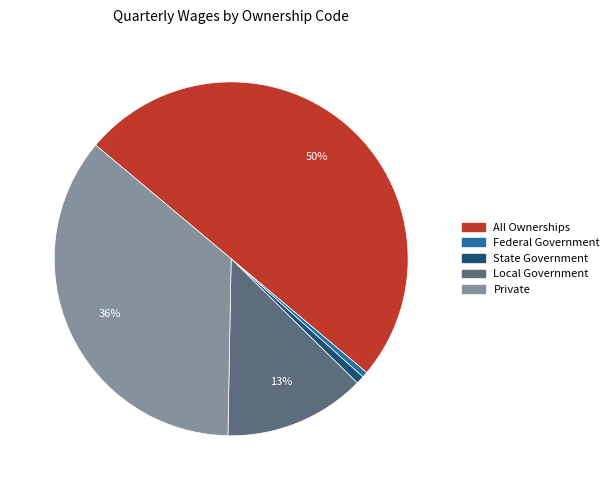

How many segments does this pie chart have?

5